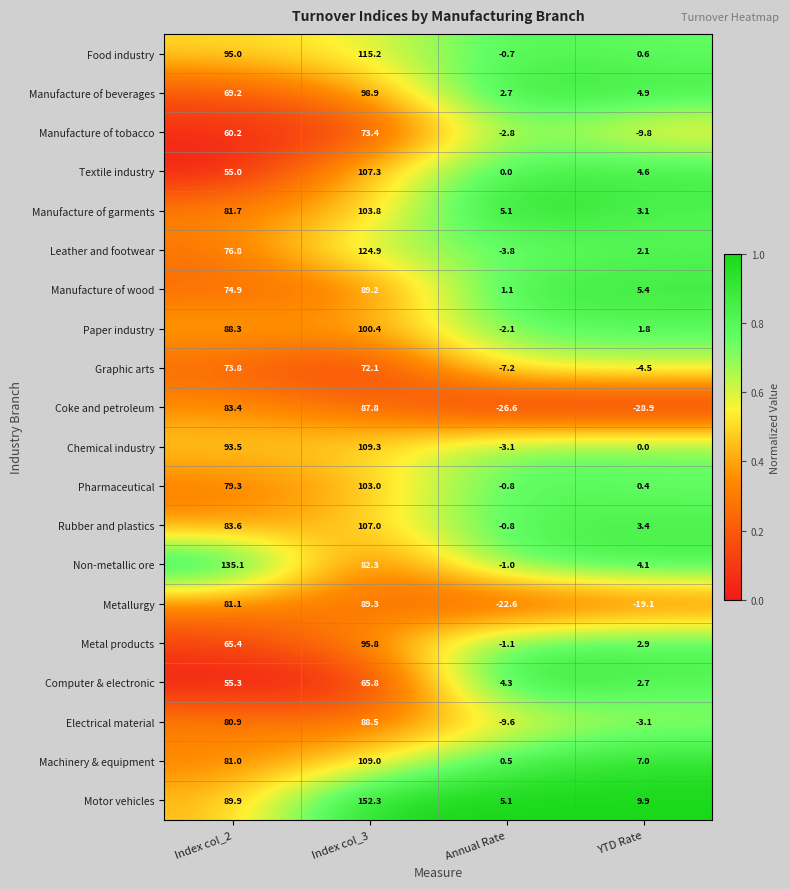

At which label does Metallurgy reach its peak?

Index col_3